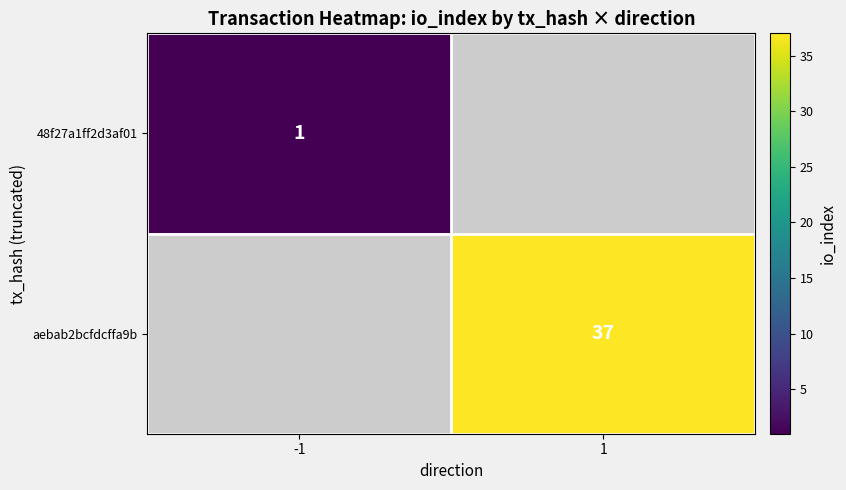

Which has a higher value, -1 or 1?

1